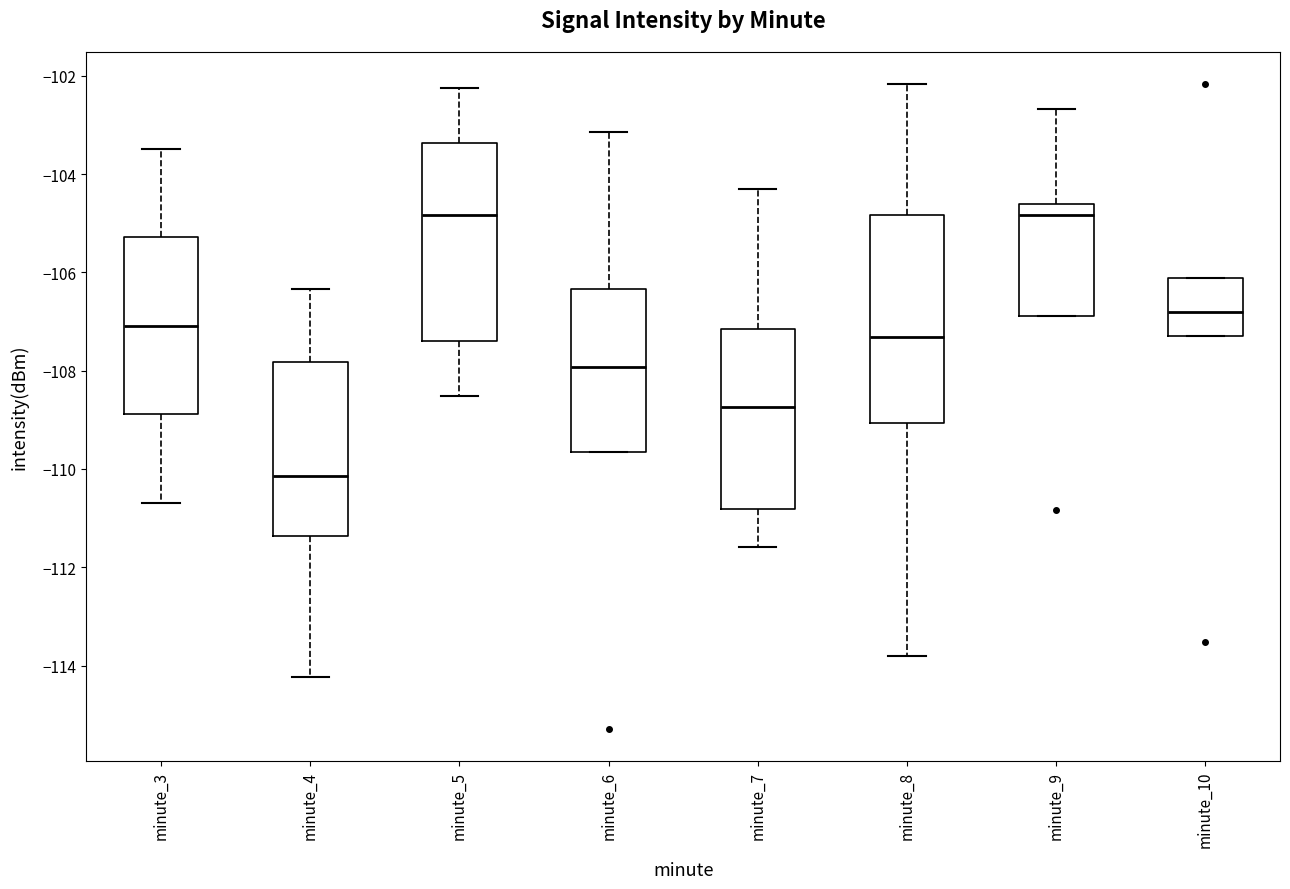

Comparing the boxes themselves (not the whiskers), which one is the tallest?

minute_8